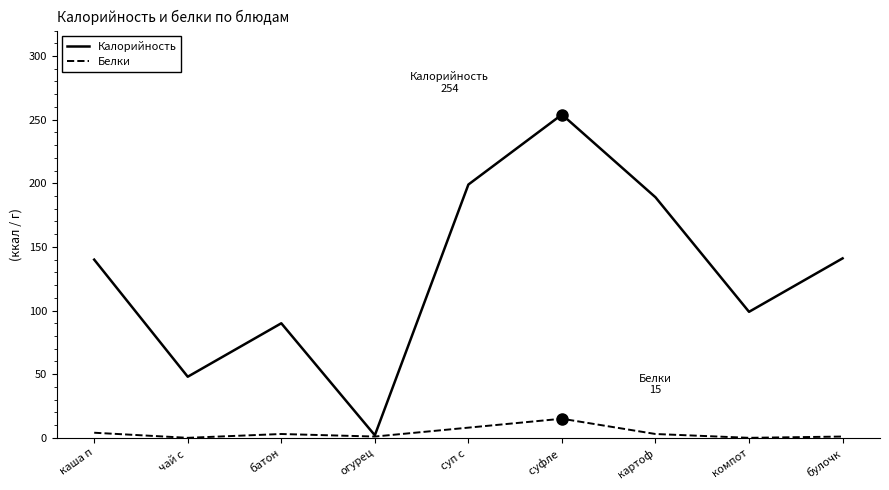

Rank the series by their average value, from lowest to highest.

Белки, Калорийность